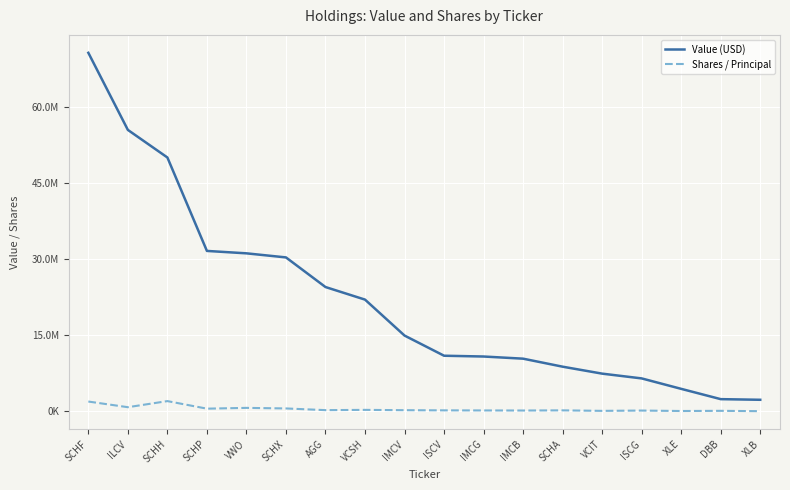

Between IMCG and XLB, which is larger?

IMCG